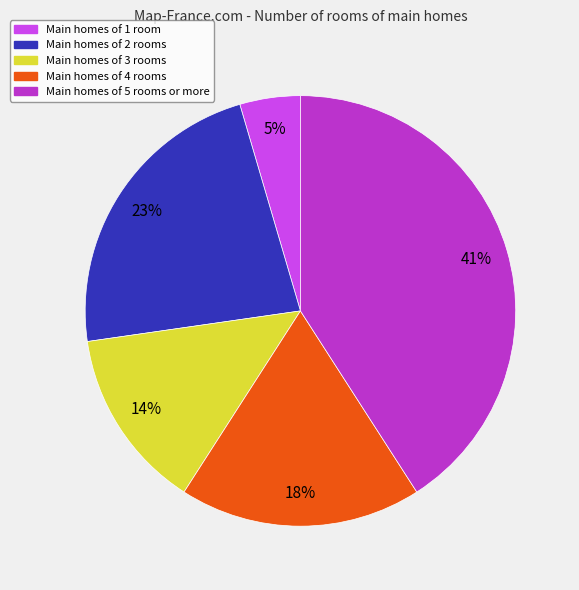

True or false: Main homes of 3 rooms accounts for 24% of the total.

False